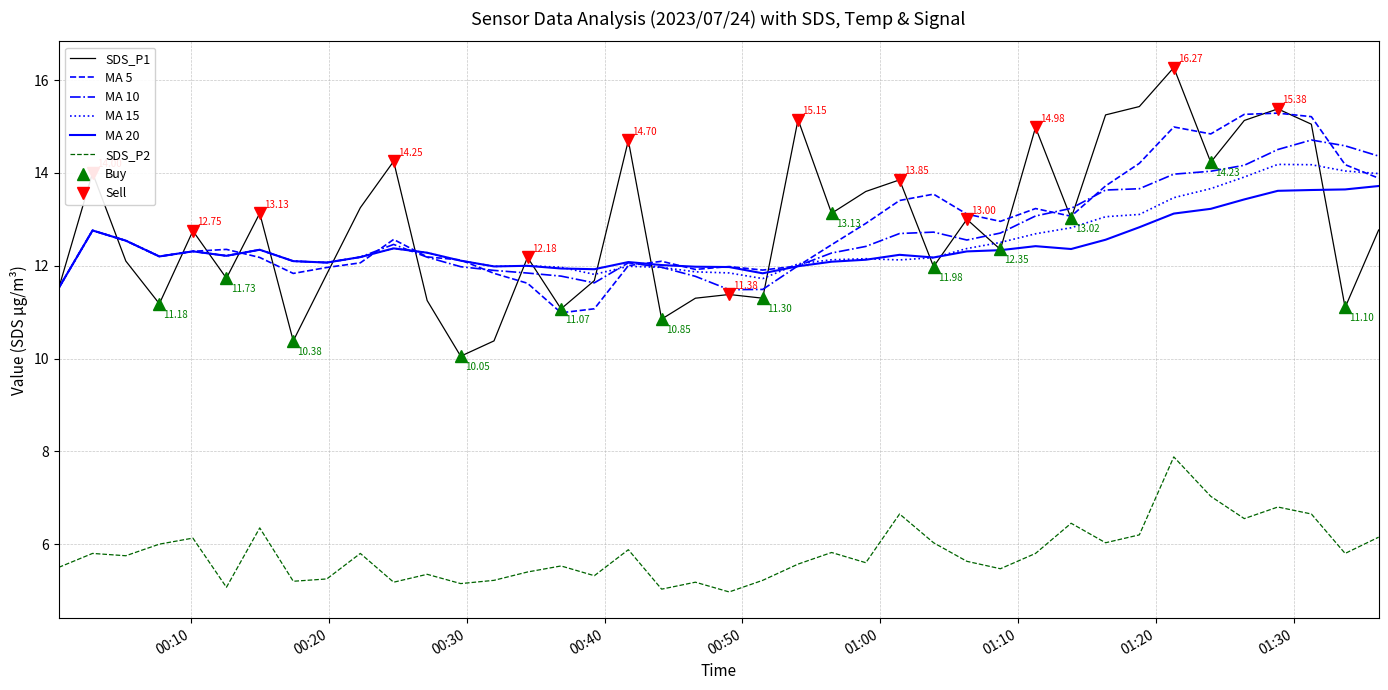

True or false: SDS_P1 and SDS_P2 cross at least once.

False